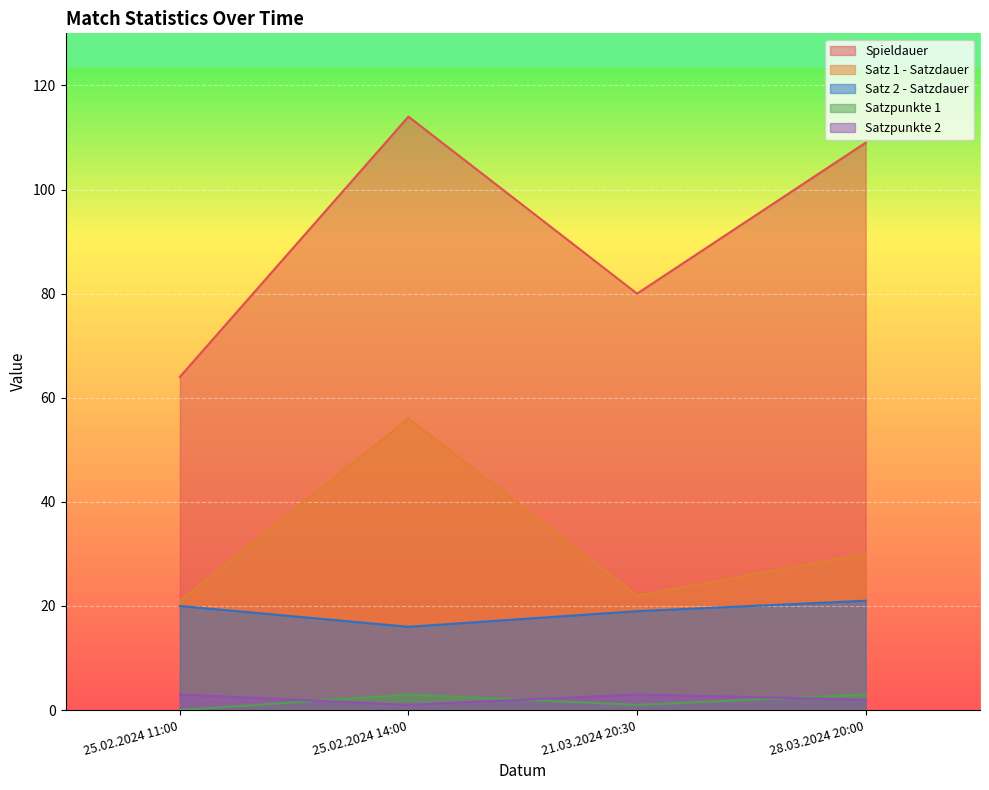

Does the chart display data point markers on the line(s)?

No